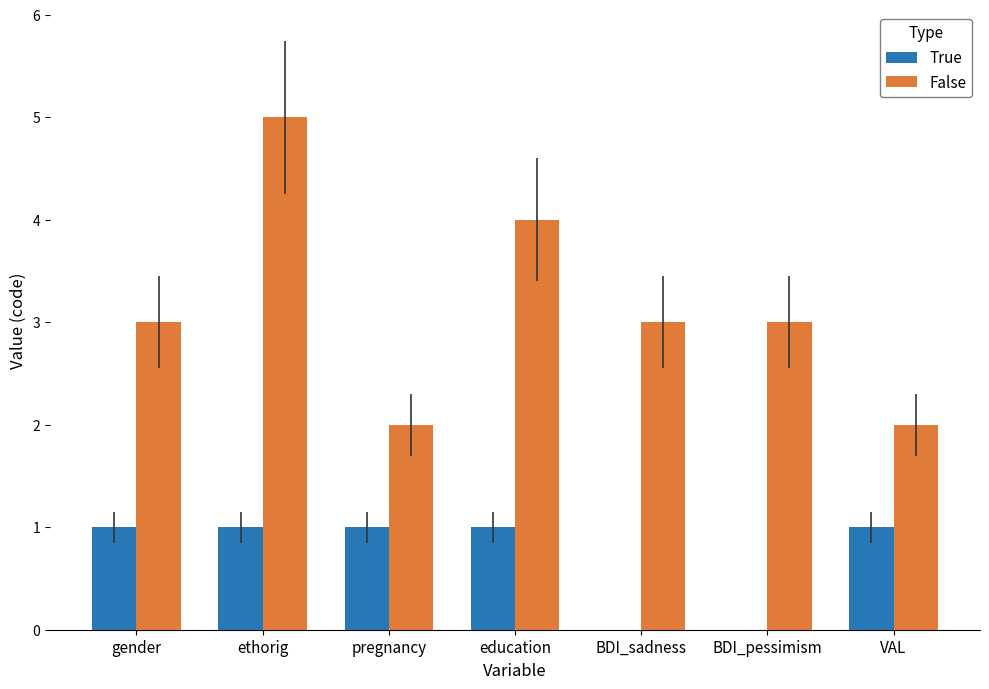

Reading left to right, transcribe all the data shown in this chart.

True: gender=1	ethorig=1	pregnancy=1	education=1	BDI_sadness=0	BDI_pessimism=0	VAL=1
False: gender=3	ethorig=5	pregnancy=2	education=4	BDI_sadness=3	BDI_pessimism=3	VAL=2